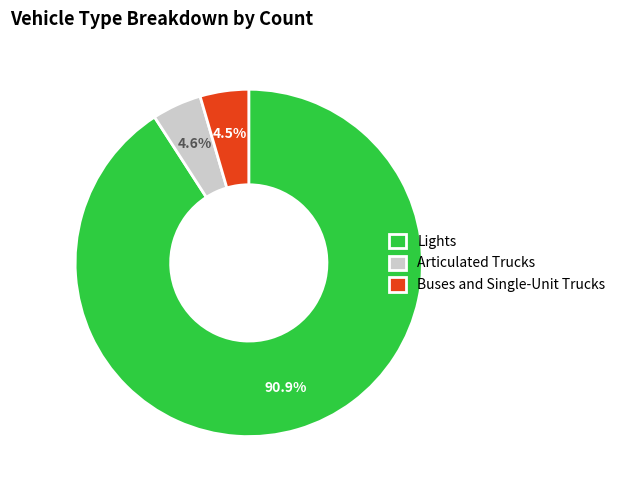

Count the number of slices in the pie.

3